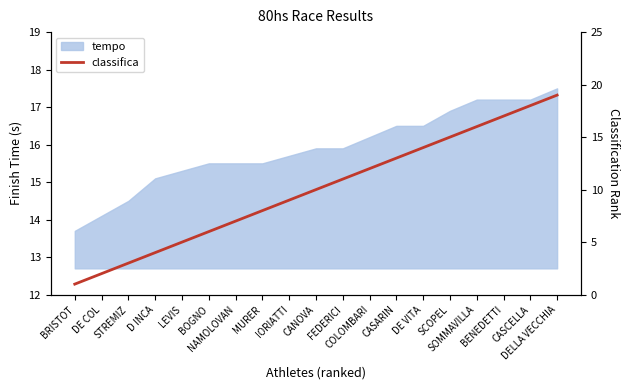

The chart shows a value of 1 at BRISTOT. True or false?

True